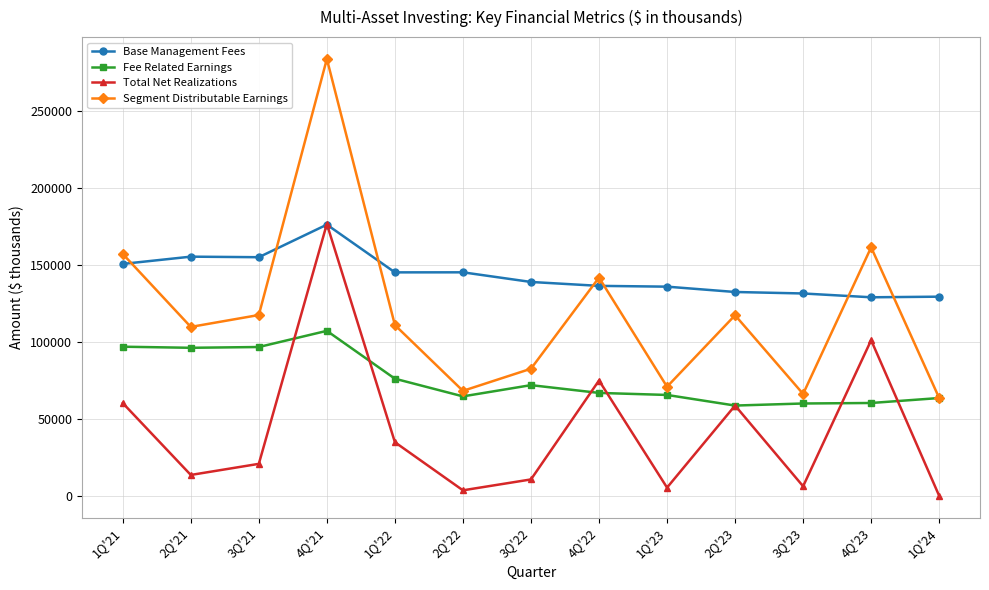

How many lines are shown in the chart?

4